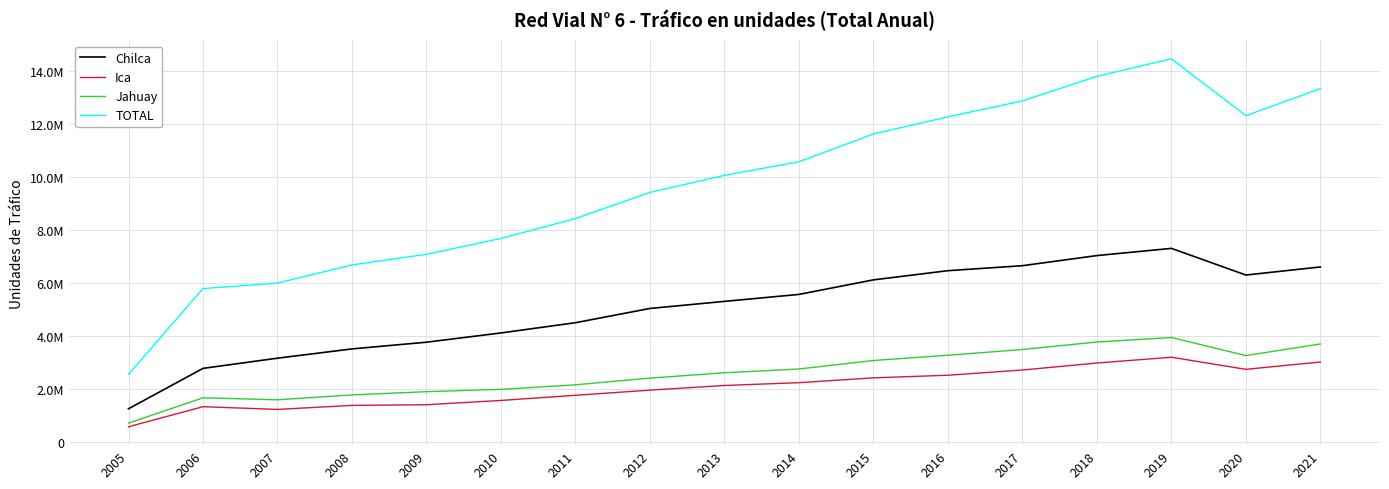

At which category is the sum across all series the highest?

2019